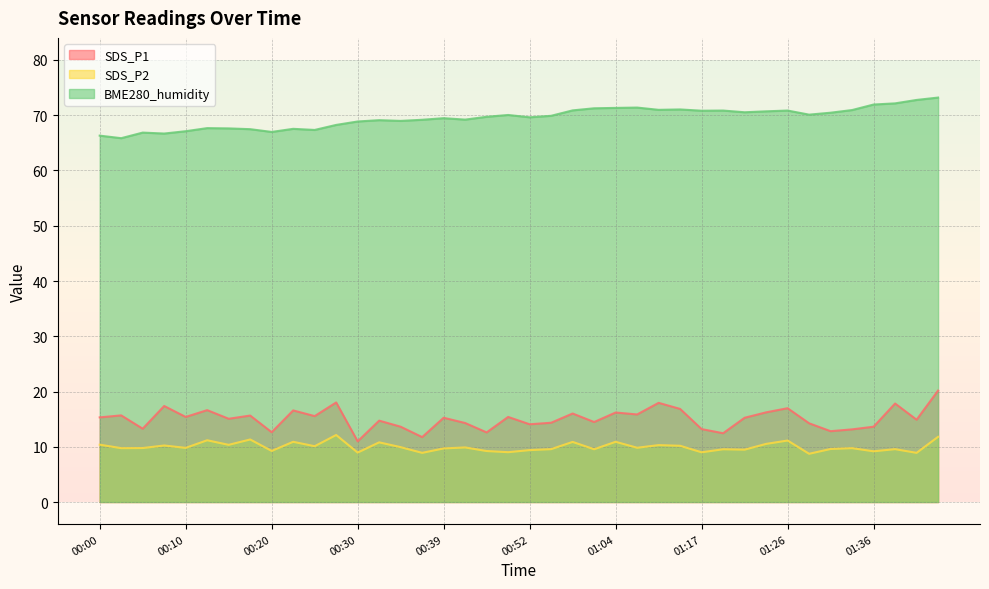

Reading left to right, extract all data points from this chart.

SDS_P1: 15.3	15.7	13.3	17.4	15.4	16.6	15.1	15.7	12.6	16.6	15.6	18.0	11.0	14.7	13.6	11.8	15.2	14.3	12.6	15.4	14.1	14.3	16.0	14.5	16.2	15.8	17.9	16.9	13.2	12.4	15.2	16.2	17.0	14.2	12.8	13.2	13.6	17.8	14.9	20.2
SDS_P2: 10.4	9.8	9.8	10.2	9.8	11.2	10.3	11.3	9.2	10.9	10.1	12.1	8.9	10.8	9.9	8.9	9.7	9.9	9.2	9.0	9.4	9.6	10.9	9.6	10.9	9.8	10.3	10.2	9.0	9.6	9.5	10.5	11.1	8.7	9.6	9.8	9.2	9.6	8.9	11.8
BME280_humidity: 66.3	65.8	66.9	66.7	67.1	67.7	67.6	67.5	67.0	67.5	67.3	68.2	68.9	69.1	69.0	69.2	69.5	69.2	69.7	70.0	69.6	69.9	70.9	71.3	71.3	71.4	71.0	71.0	70.8	70.8	70.5	70.7	70.8	70.1	70.5	70.9	71.9	72.2	72.8	73.2